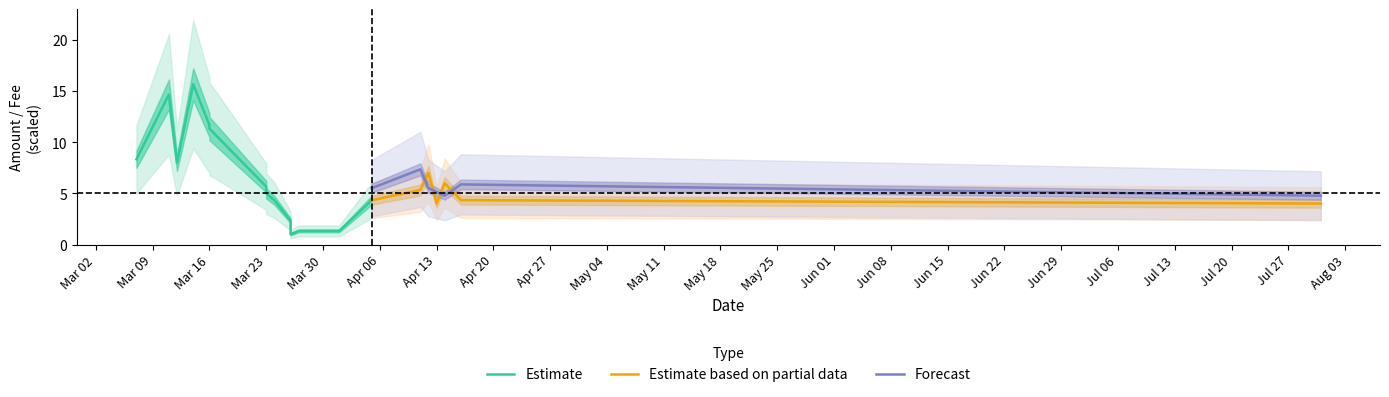

What is the maximum value for Estimate based on partial data?

7.0